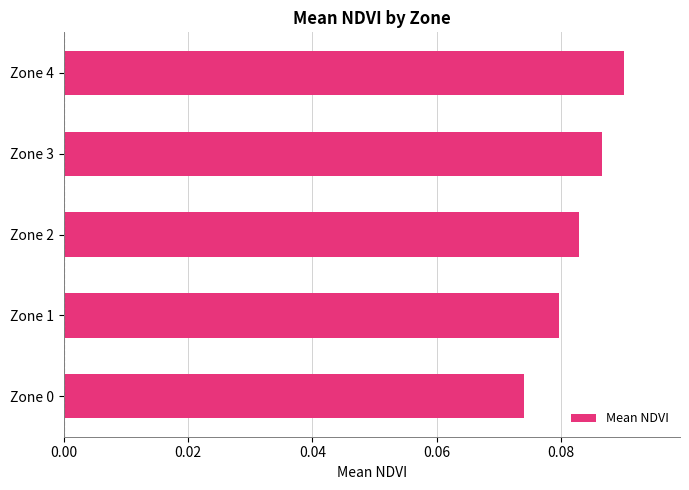

Which category has the highest value across all series?

Zone 4